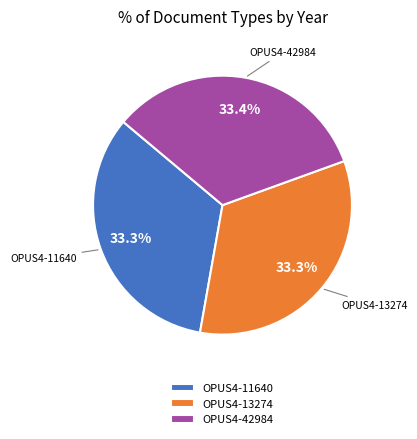

How much of the chart is everything except OPUS4-11640?

66.7%